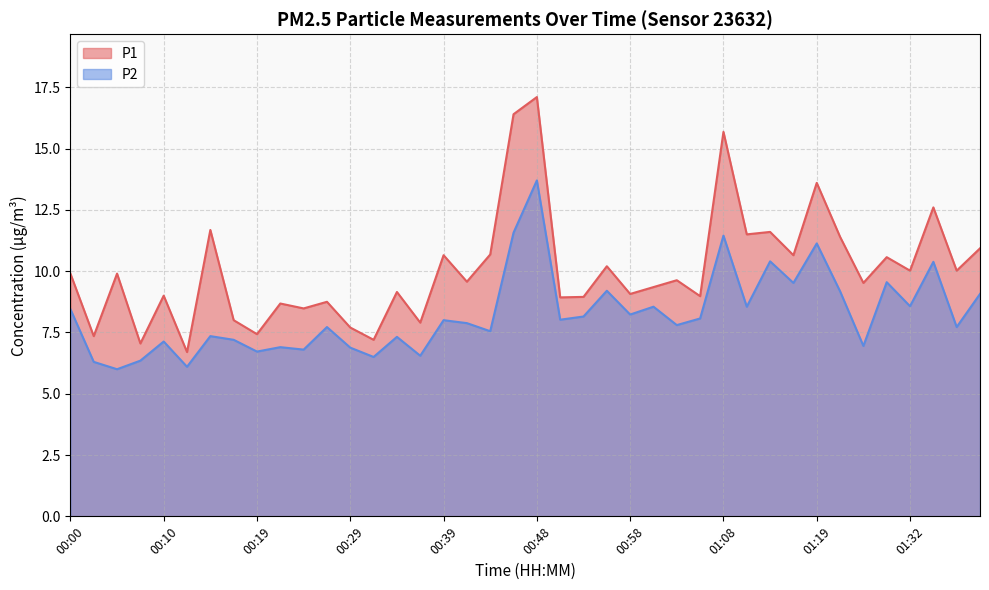

Which has a higher value, 00:27 or 01:27?

01:27